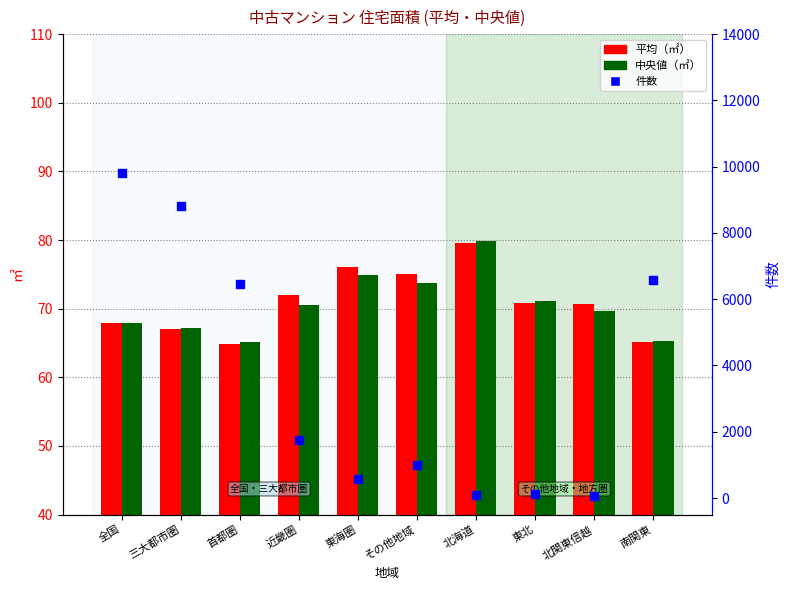

What are all the series names shown in the legend?

平均（㎡）, 中央値（㎡）, 件数